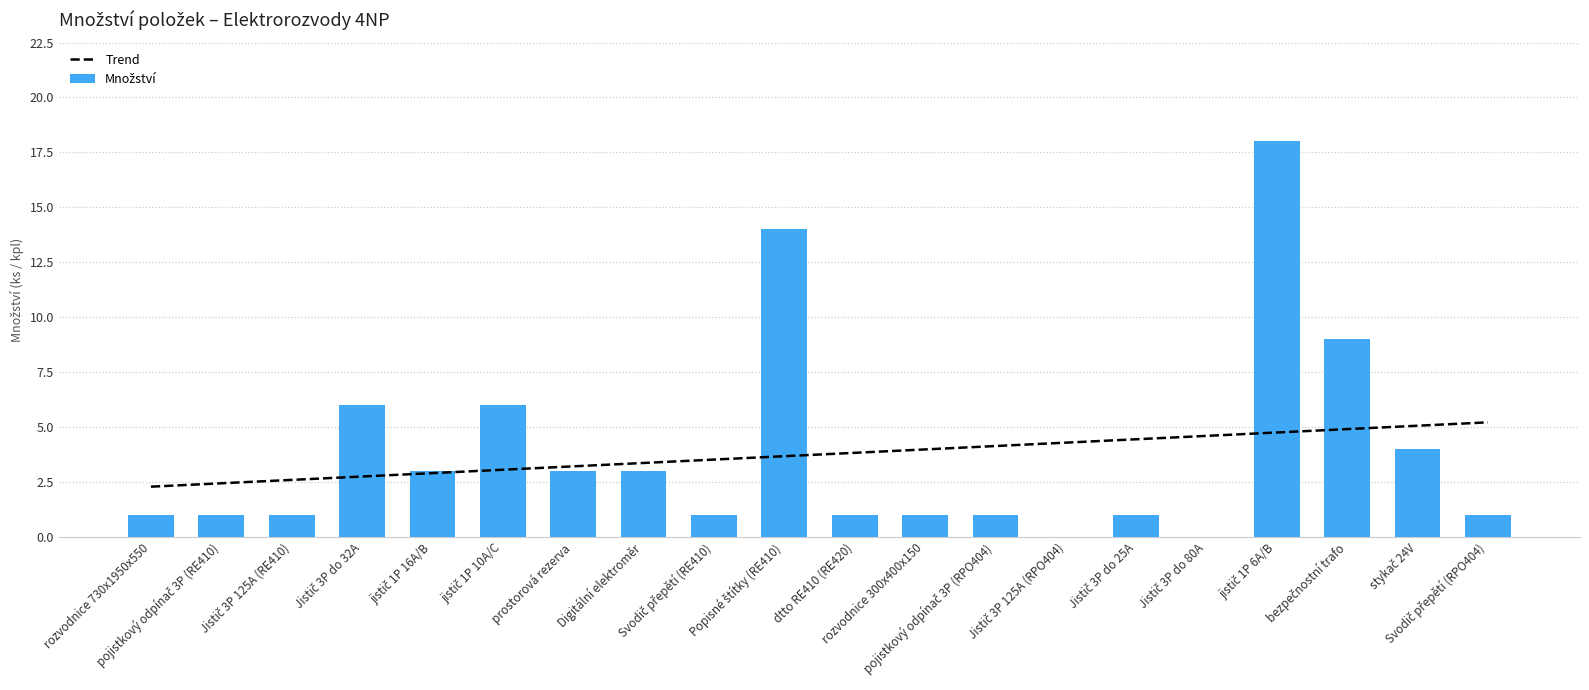

Is the value of Množství at Jistič 3P 125A (RE410) greater than the value of Trend at pojistkový odpínač 3P (RPO404)?

No